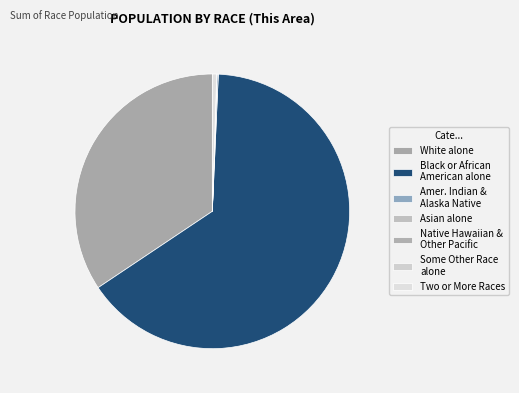

What is the smallest slice in the pie chart?

Asian alone